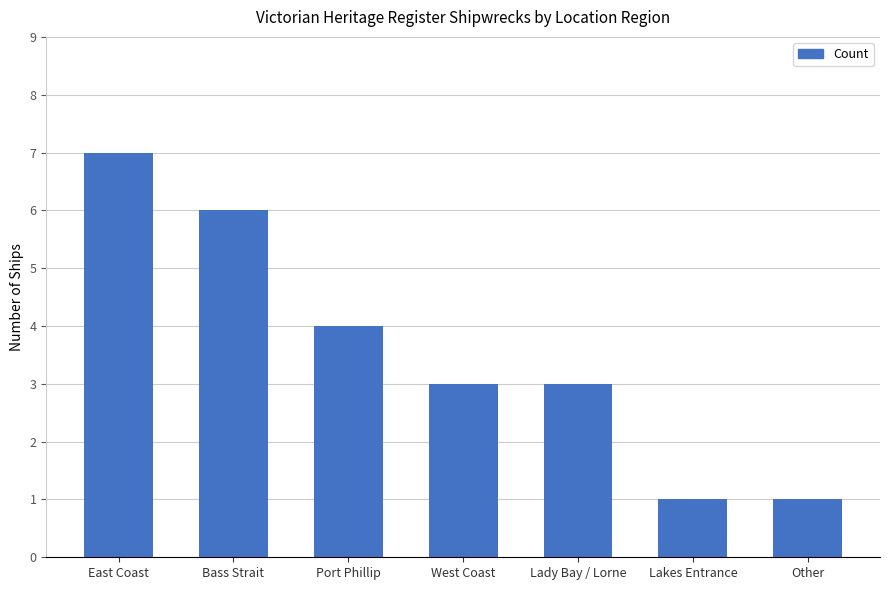

At which label is the value closest to 4?

Port Phillip